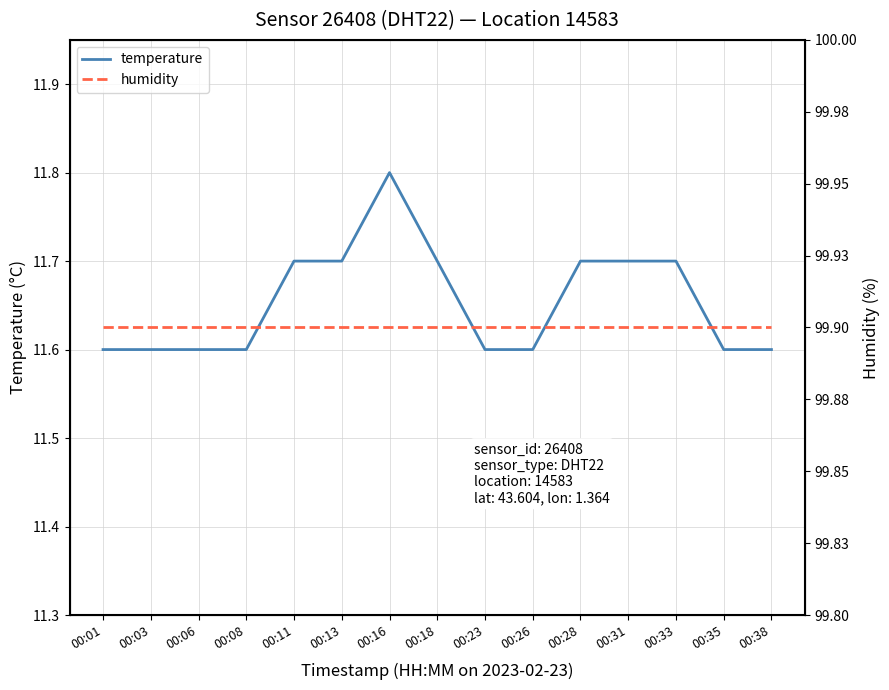

Reading left to right, what are all the values shown in this chart?

temperature: 00:01=11.6	00:03=11.6	00:06=11.6	00:08=11.6	00:11=11.7	00:13=11.7	00:16=11.8	00:18=11.7	00:23=11.6	00:26=11.6	00:28=11.7	00:31=11.7	00:33=11.7	00:35=11.6	00:38=11.6
humidity: 00:01=99.9	00:03=99.9	00:06=99.9	00:08=99.9	00:11=99.9	00:13=99.9	00:16=99.9	00:18=99.9	00:23=99.9	00:26=99.9	00:28=99.9	00:31=99.9	00:33=99.9	00:35=99.9	00:38=99.9